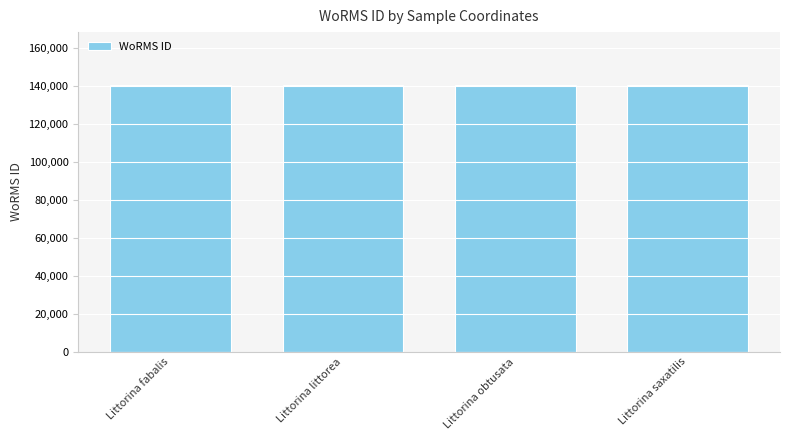

Approximately how many times larger is the value at Littorina littorea compared to Littorina fabalis?

1.0